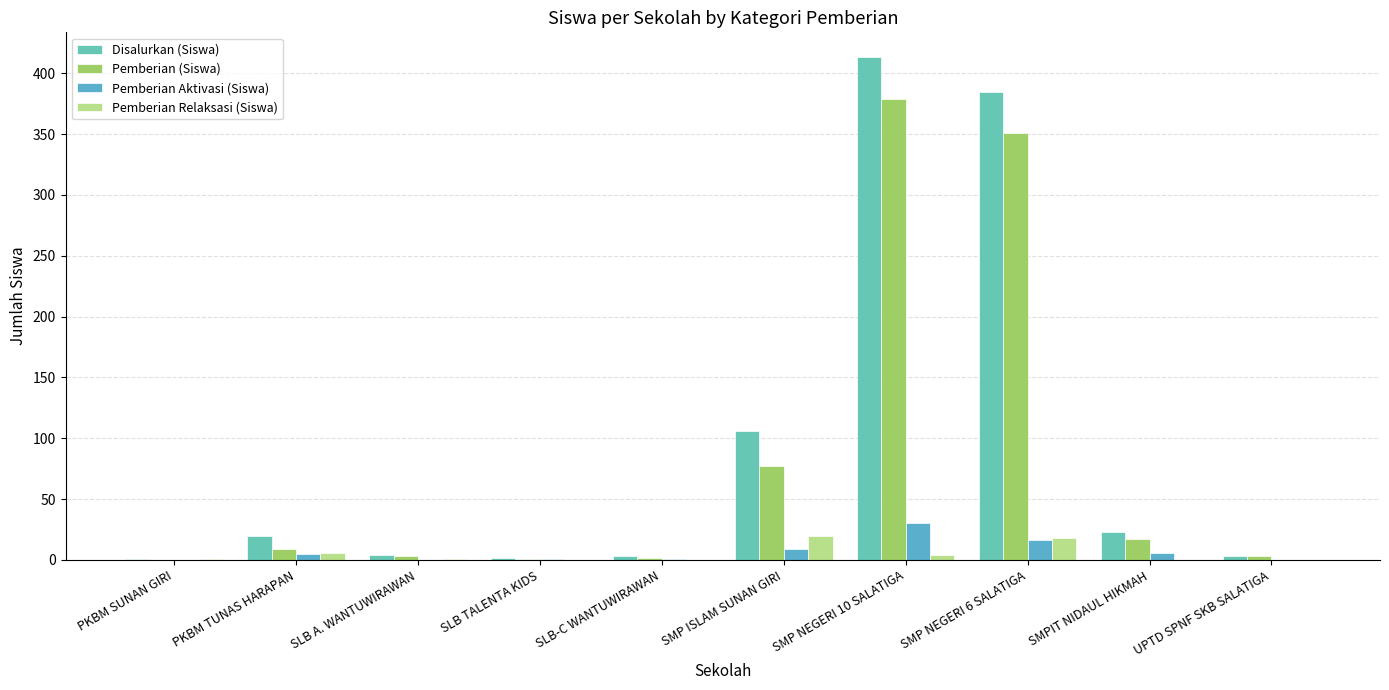

What is the difference between the Pemberian Relaksasi (Siswa) values at SMP NEGERI 10 SALATIGA and SMPIT NIDAUL HIKMAH?

4